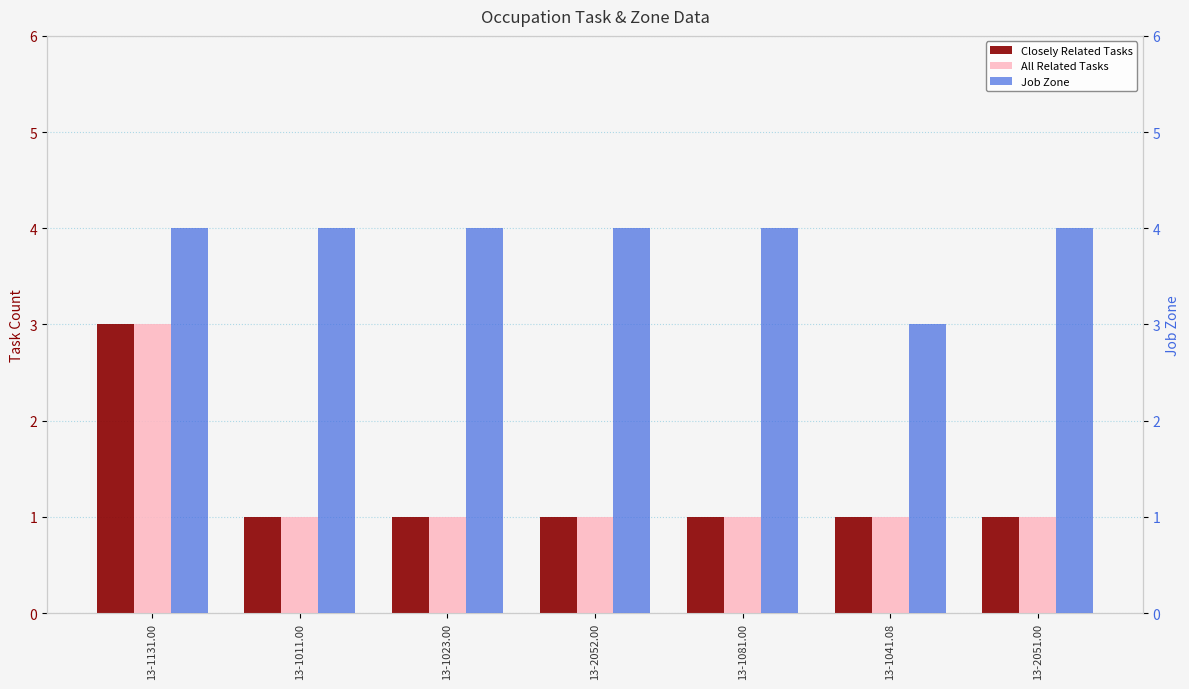

Are the bars grouped side by side (vs. stacked)?

Yes